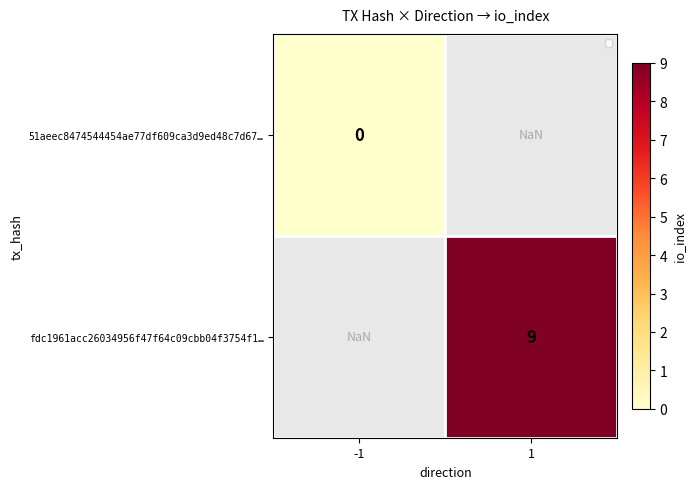

True or false: fdc1961acc26034956f47f64c09cbb04f3754f1… has a value of 9.0 at 1.

True